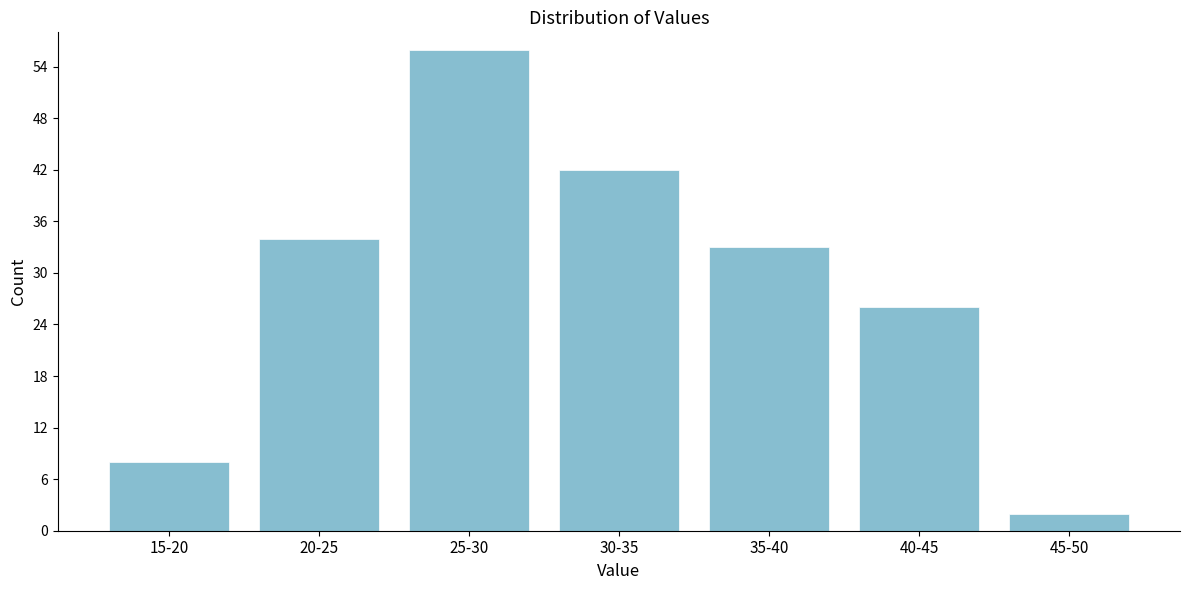

Reading left to right, transcribe all the data shown in this chart.

8	34	56	42	33	26	2